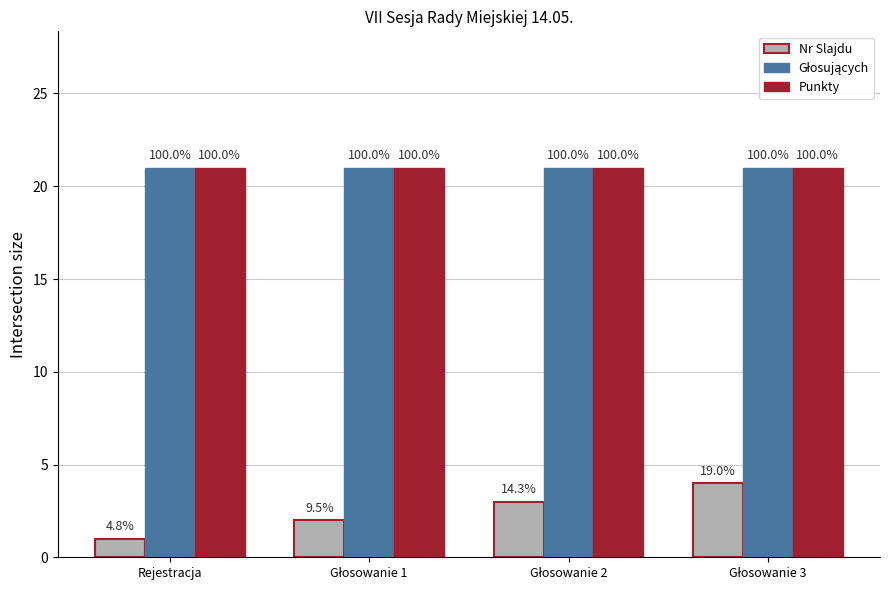

The Punkty series shows 36 at Głosowanie 2. True or false?

False